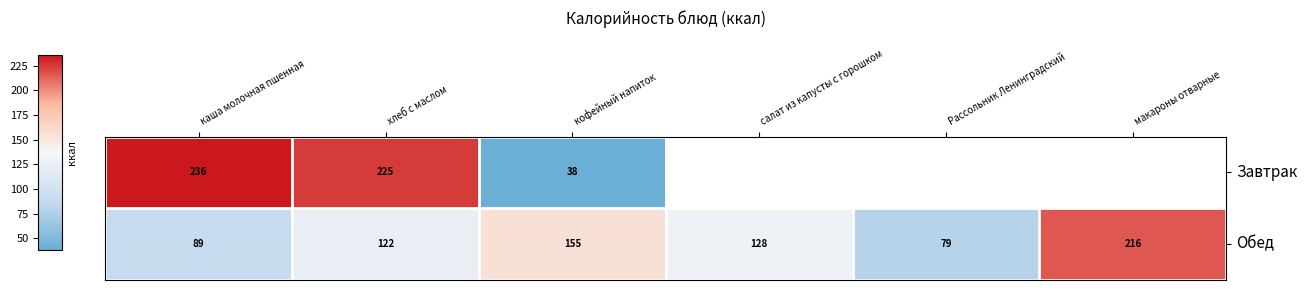

At кофейный напиток, list the series in order from largest to smallest.

Обед, Завтрак